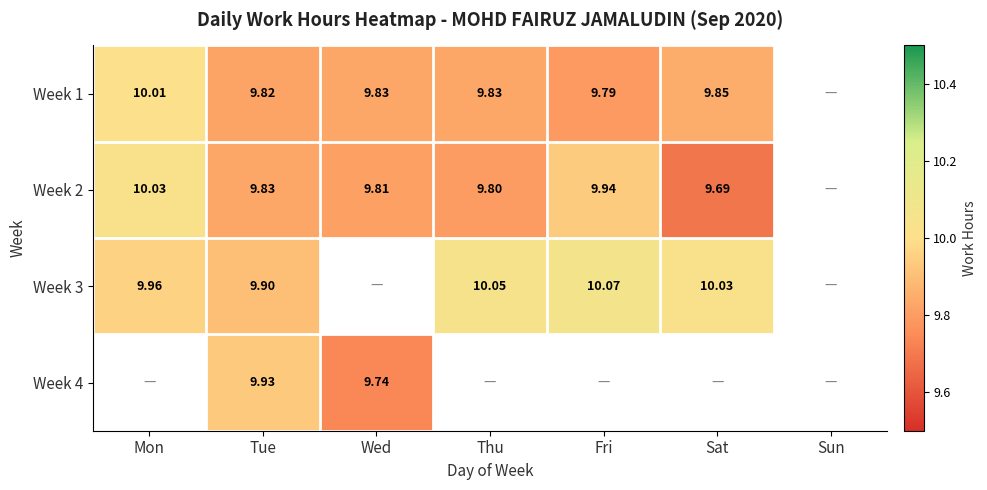

Which has a higher value, Fri or Mon?

Mon